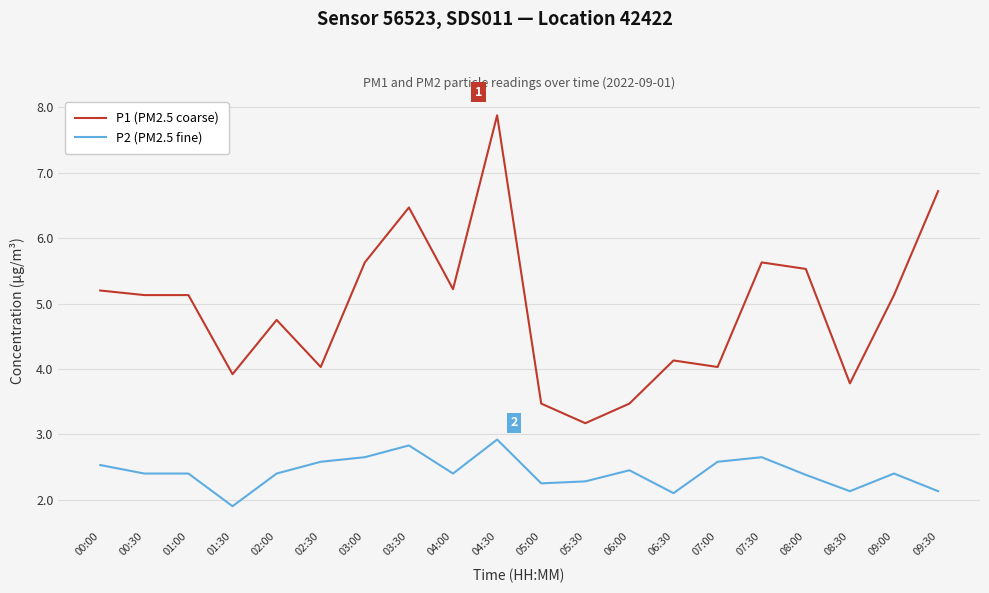

What is the lowest value of the P1 (PM2.5 coarse) series?

3.2